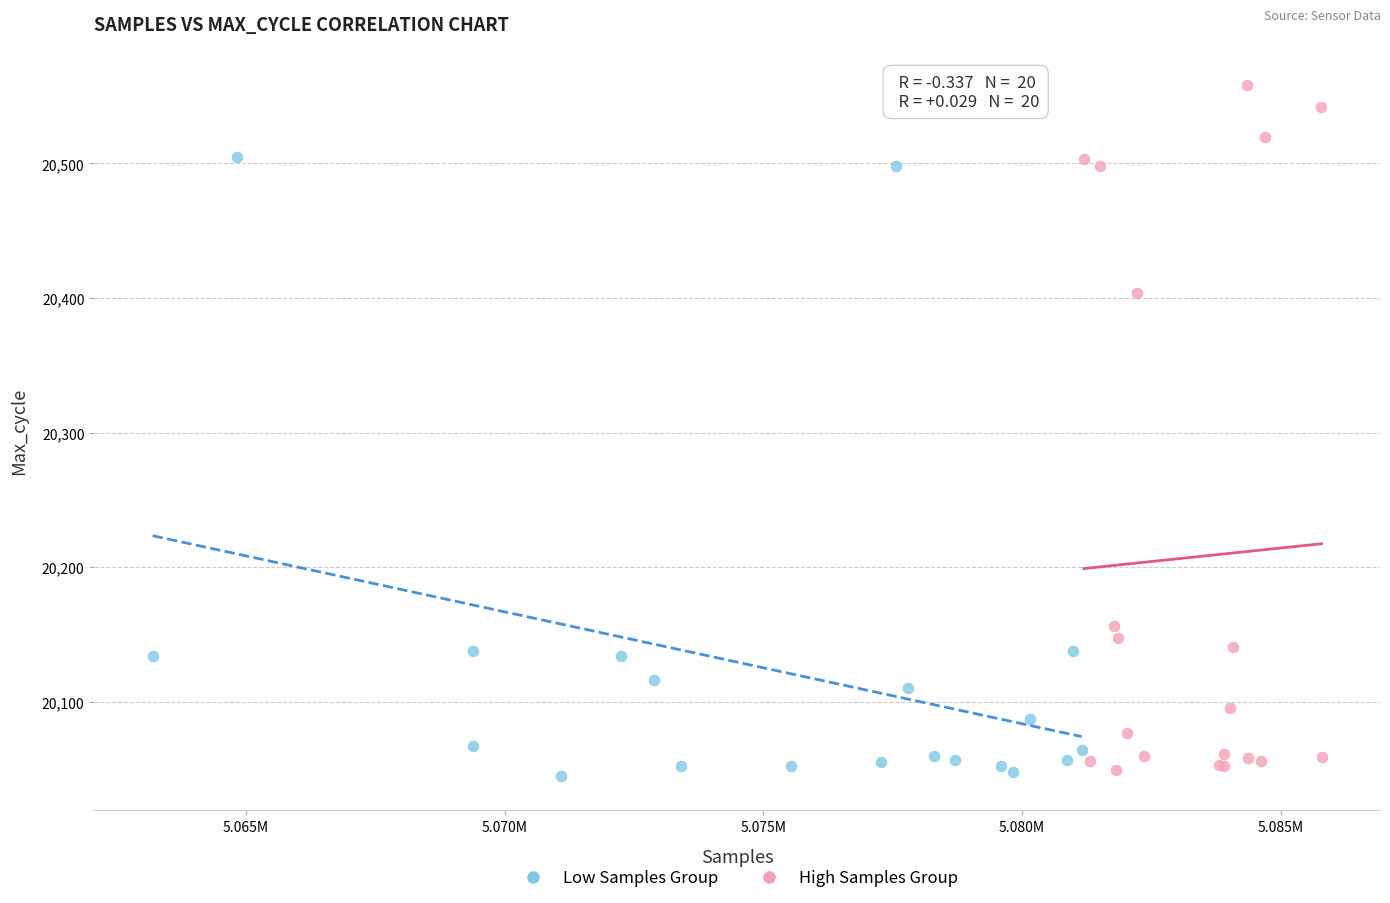

Which series contains the highest Y value?

High Samples Group